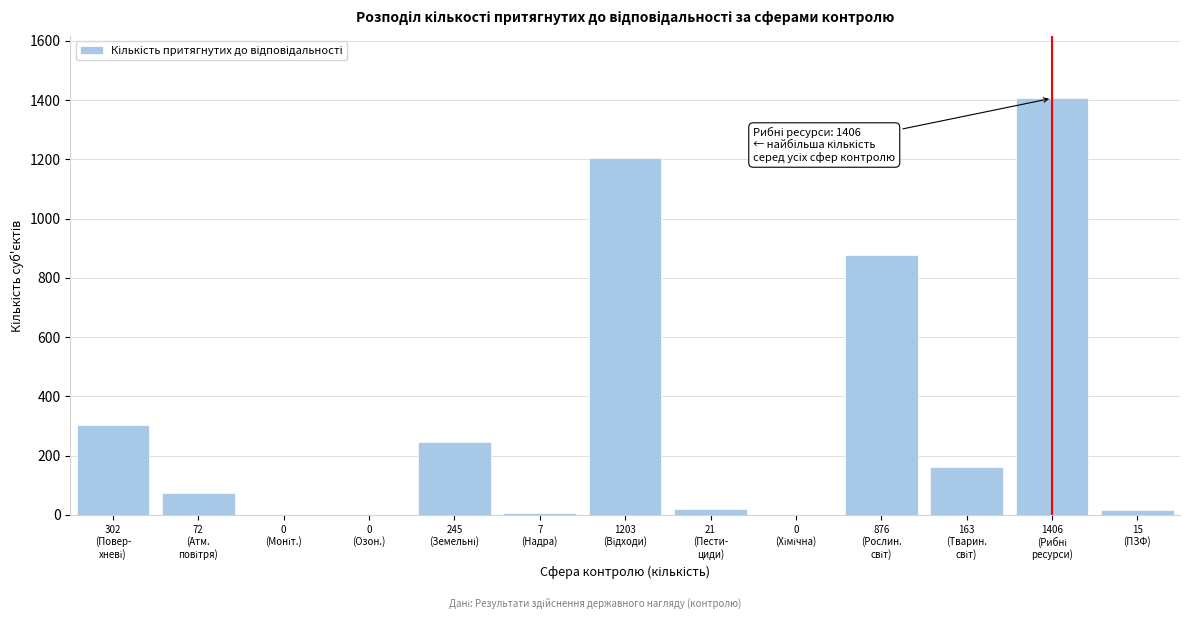

What is the maximum value shown in the chart?

1406